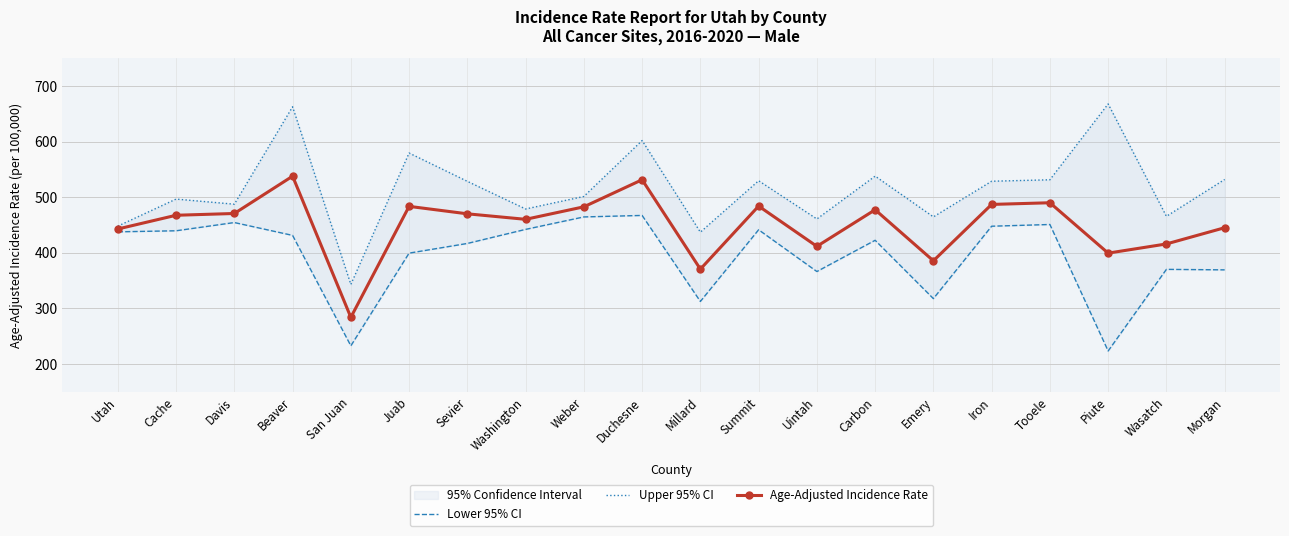

At which label does Upper 95% CI reach its minimum?

San Juan